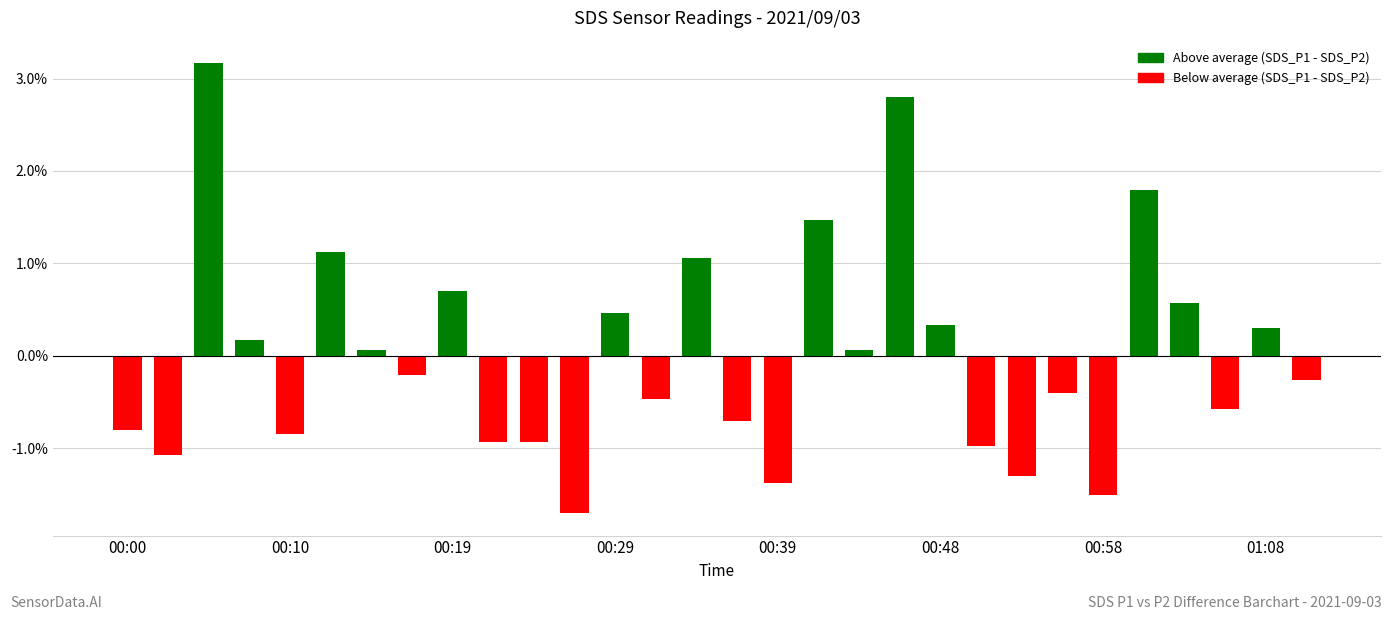

What is the maximum value shown in the chart?

3.2